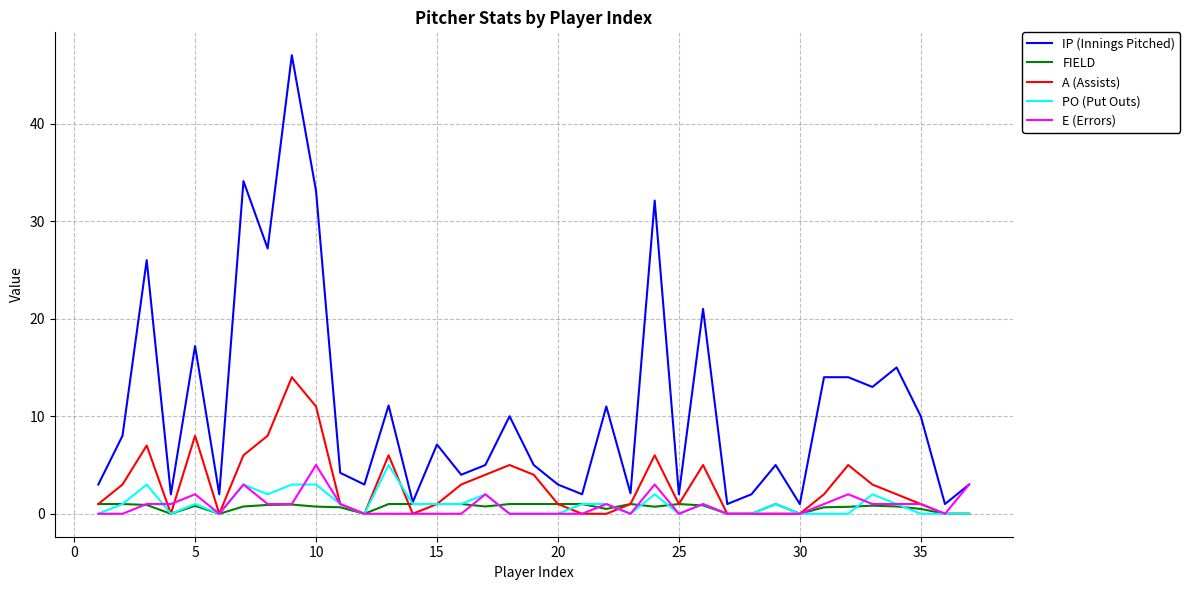

What is the average value of the PO (Put Outs) series?

1.0